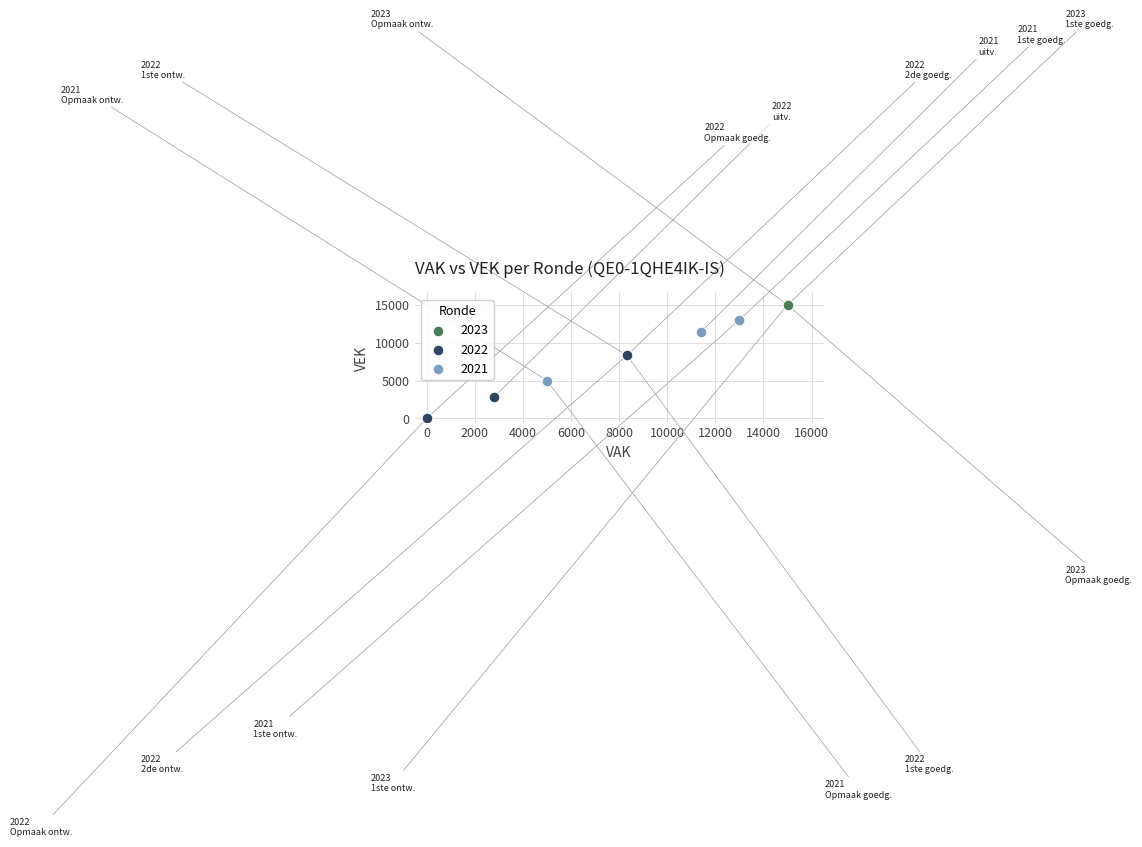

Which series reaches the maximum Y coordinate?

2023